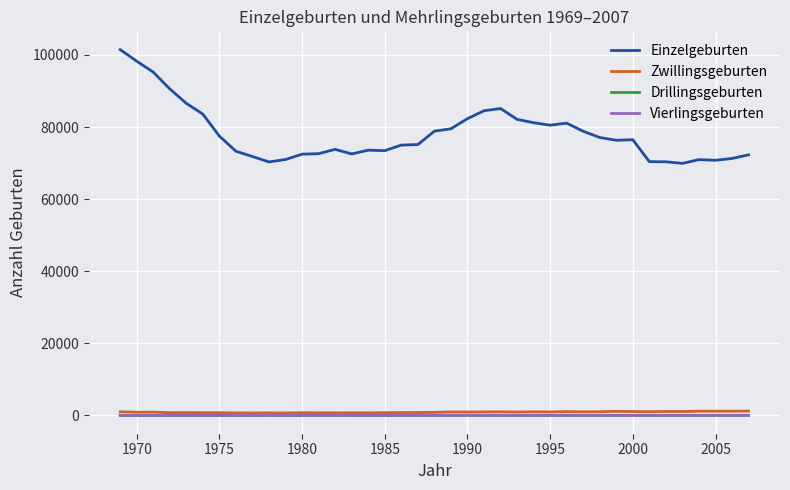

True or false: Drillingsgeburten and Einzelgeburten cross at least once.

False